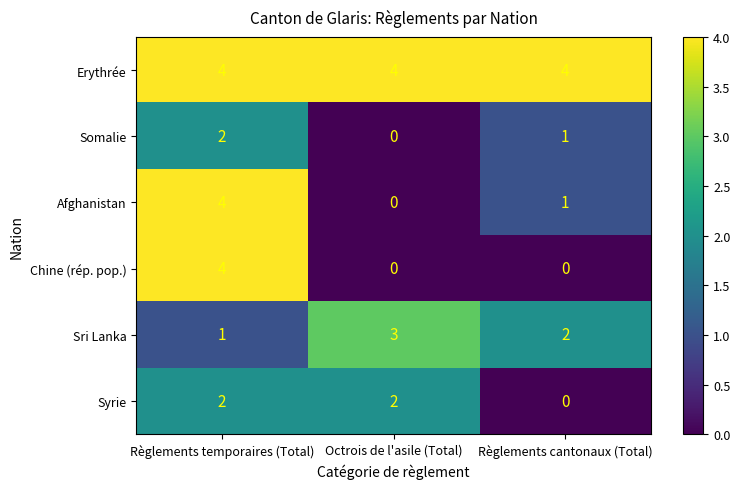

How many data points does each series have?

3